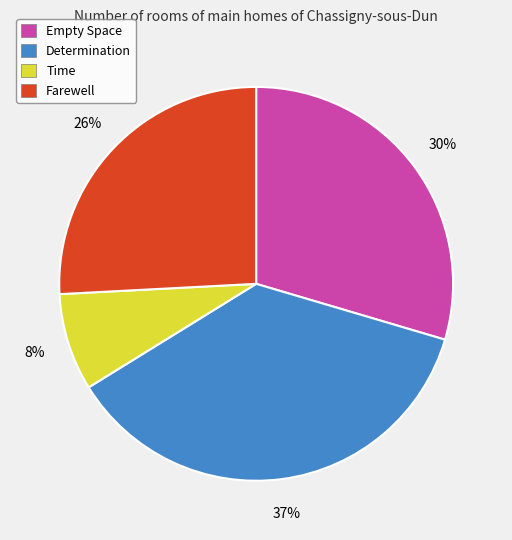

Rank the categories by value from highest to lowest.

Determination, Empty Space, Farewell, Time